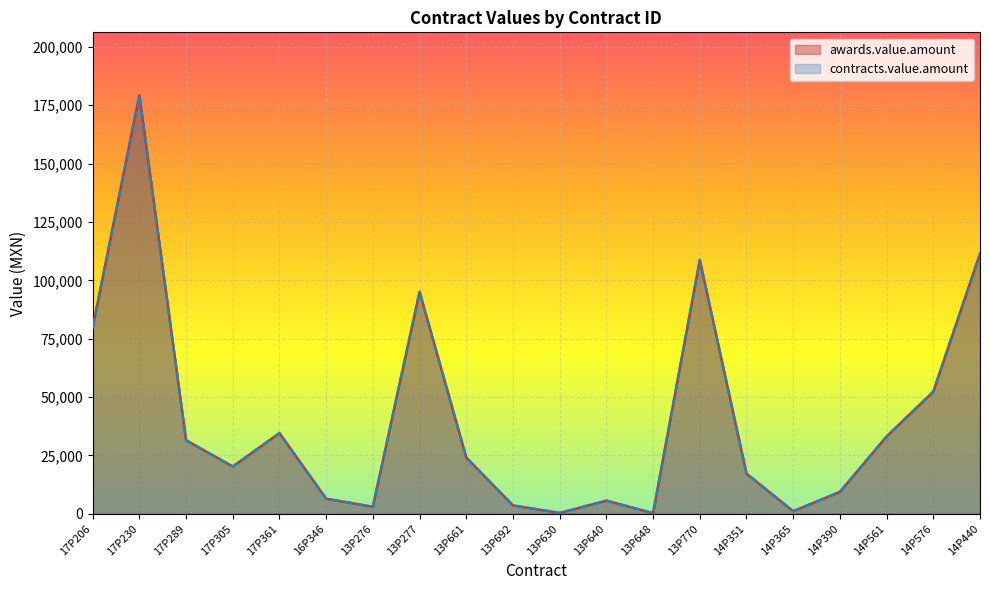

True or false: contracts.value.amount and awards.value.amount cross at least once.

False